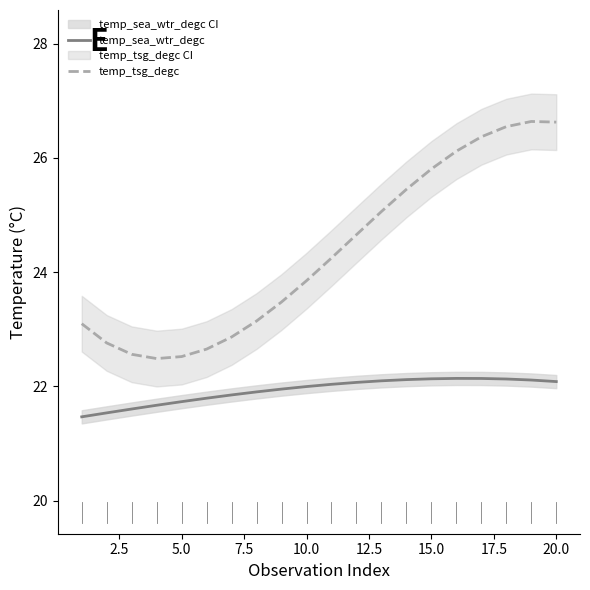

True or false: temp_tsg_degc and temp_sea_wtr_degc intersect in this chart.

False